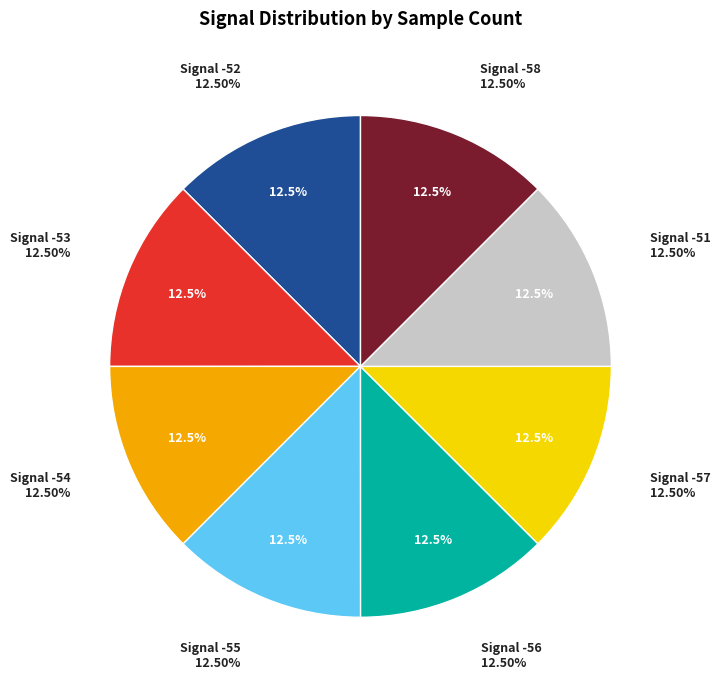

Does -52 represent more than half of the total?

No